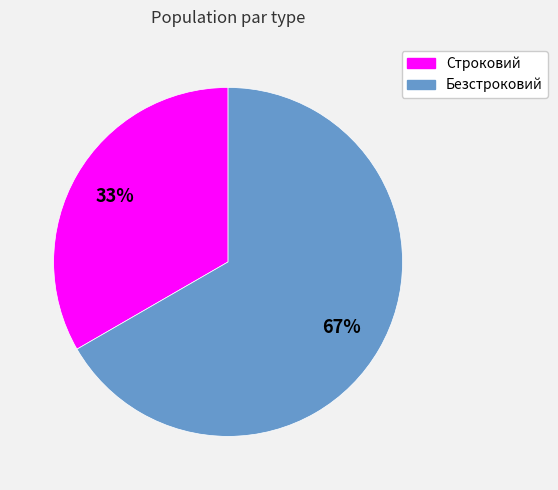

What is the largest slice in the pie chart?

Безстроковий